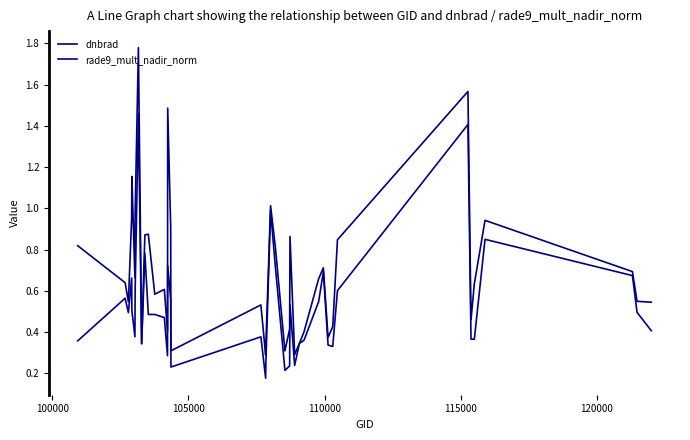

What is the difference between the maximum and minimum values in the rade9_mult_nadir_norm series?

1.3